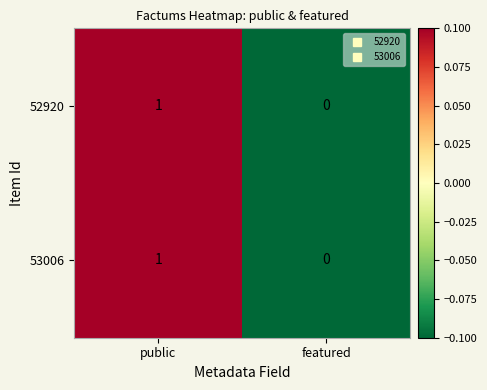

What is the total value across all series at public?

2